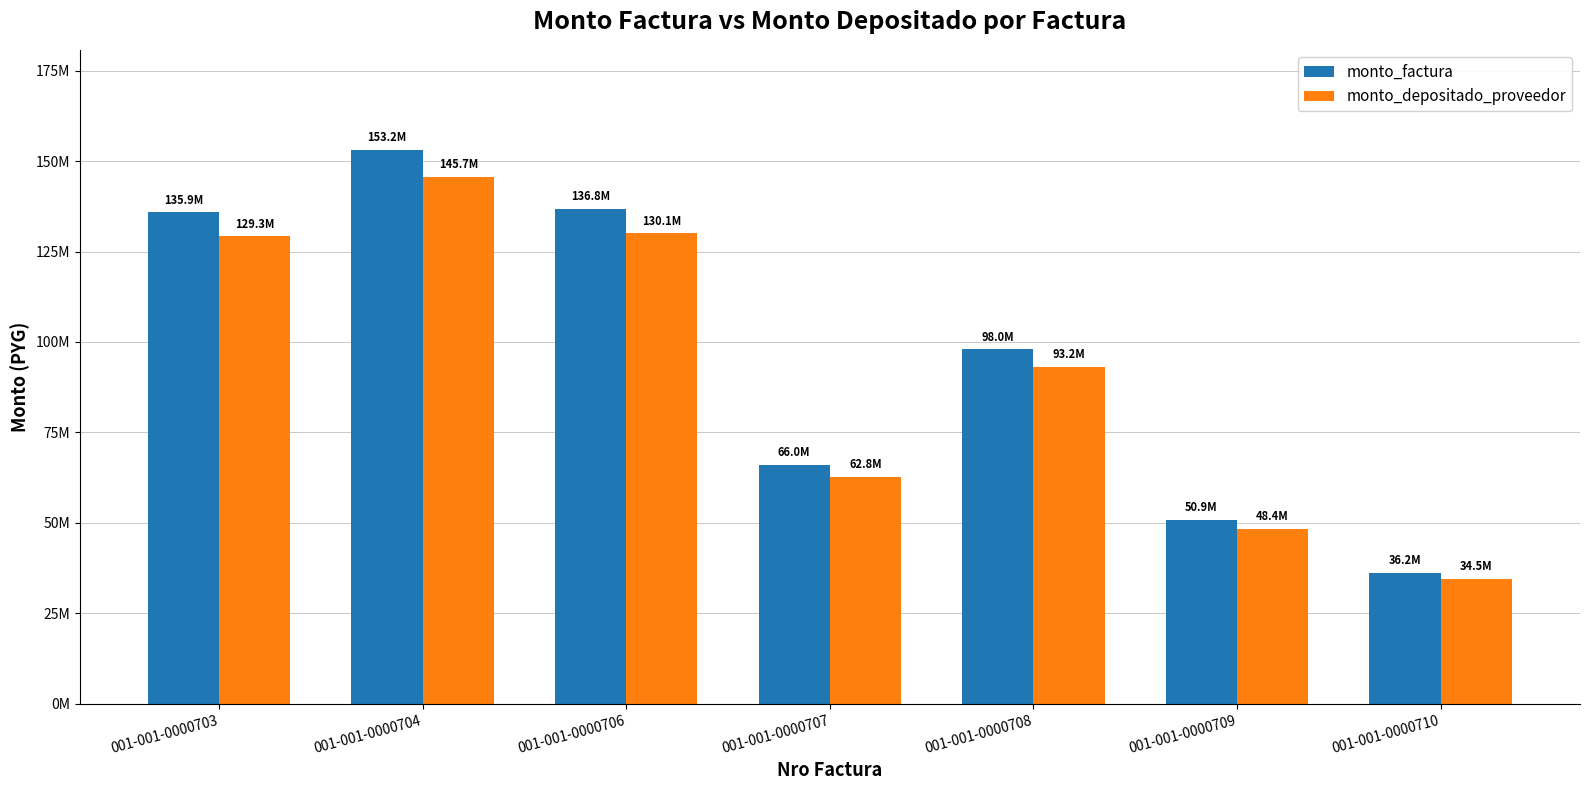

Does the chart contain stacked bars?

No